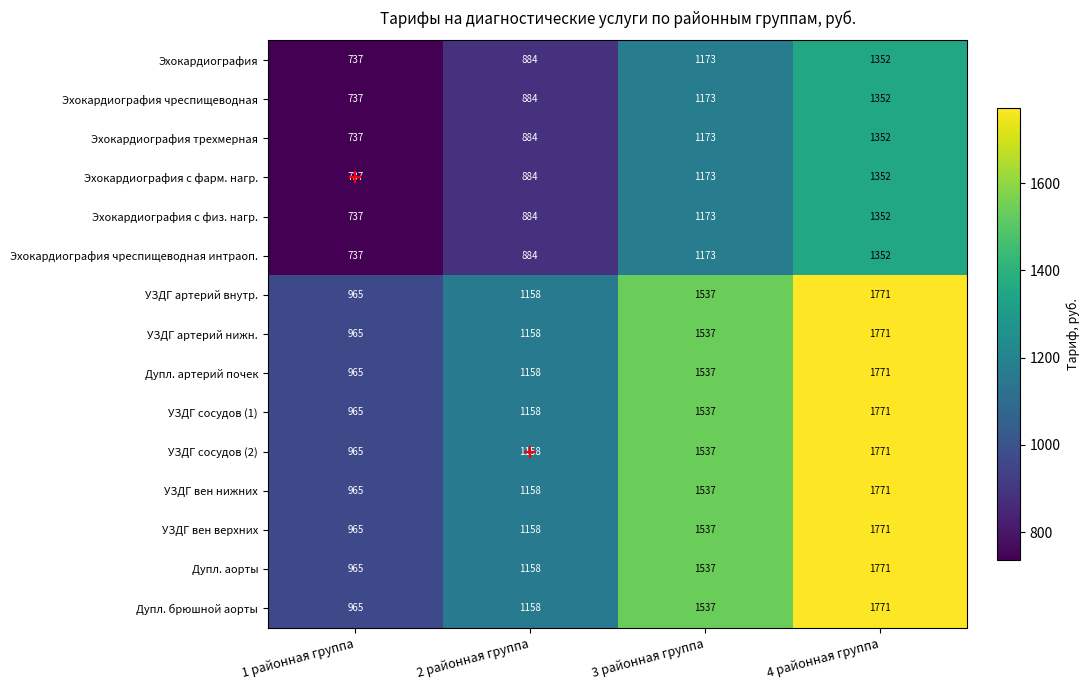

Rank the categories by Эхокардиография с физ. нагр. value from lowest to highest.

1 районная группа, 2 районная группа, 3 районная группа, 4 районная группа